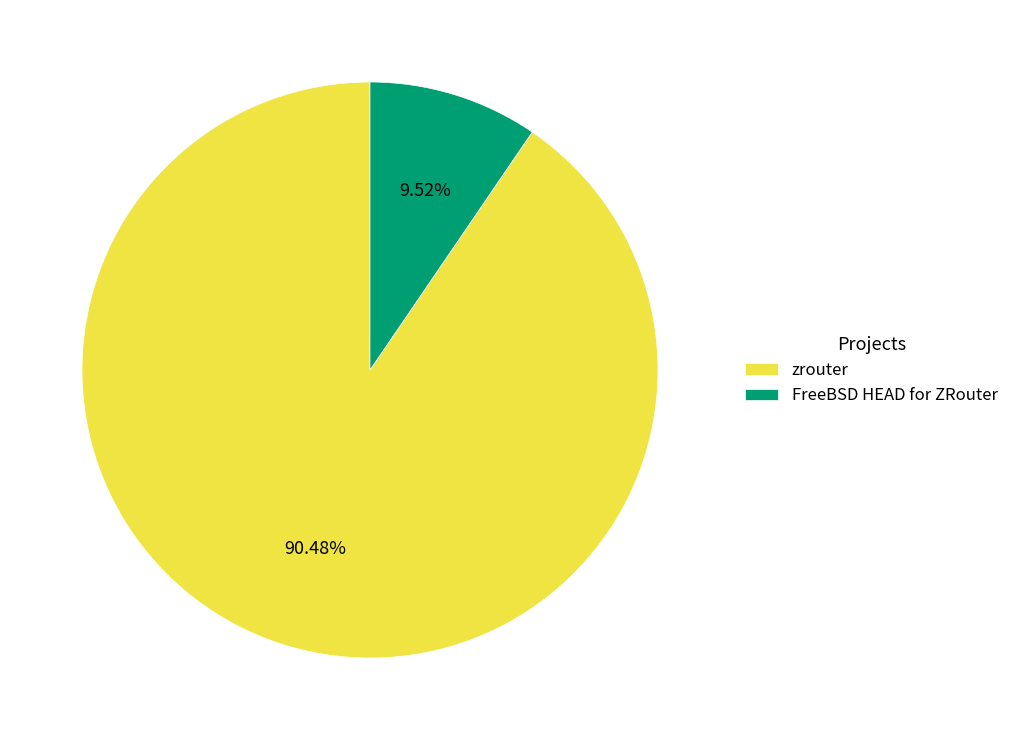

What is the smallest slice in the pie chart?

FreeBSD HEAD for ZRouter